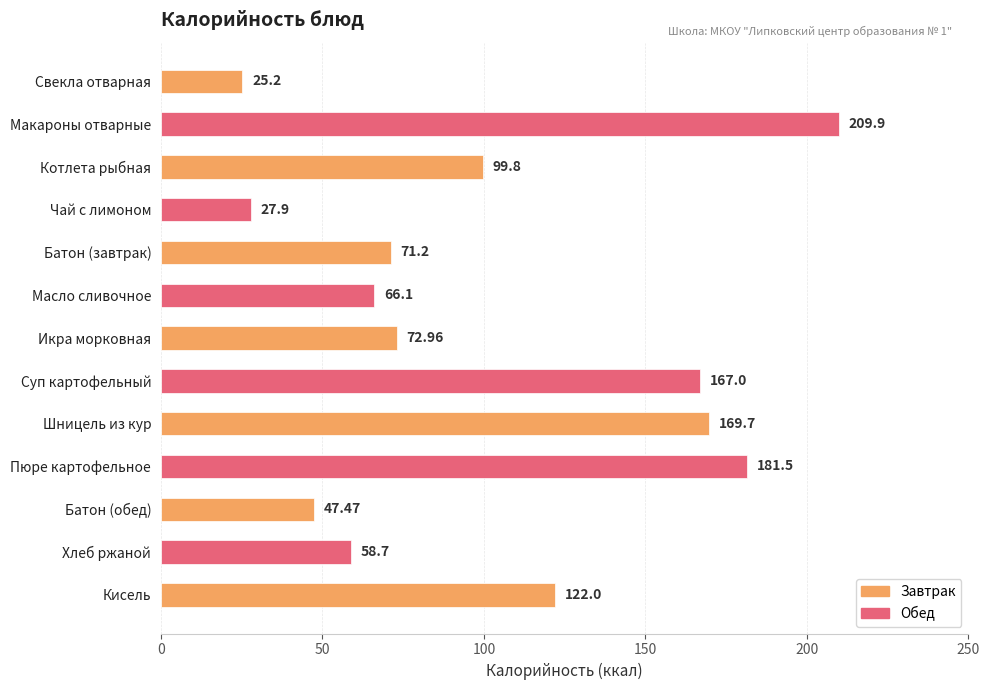

How many bars are there in total?

13